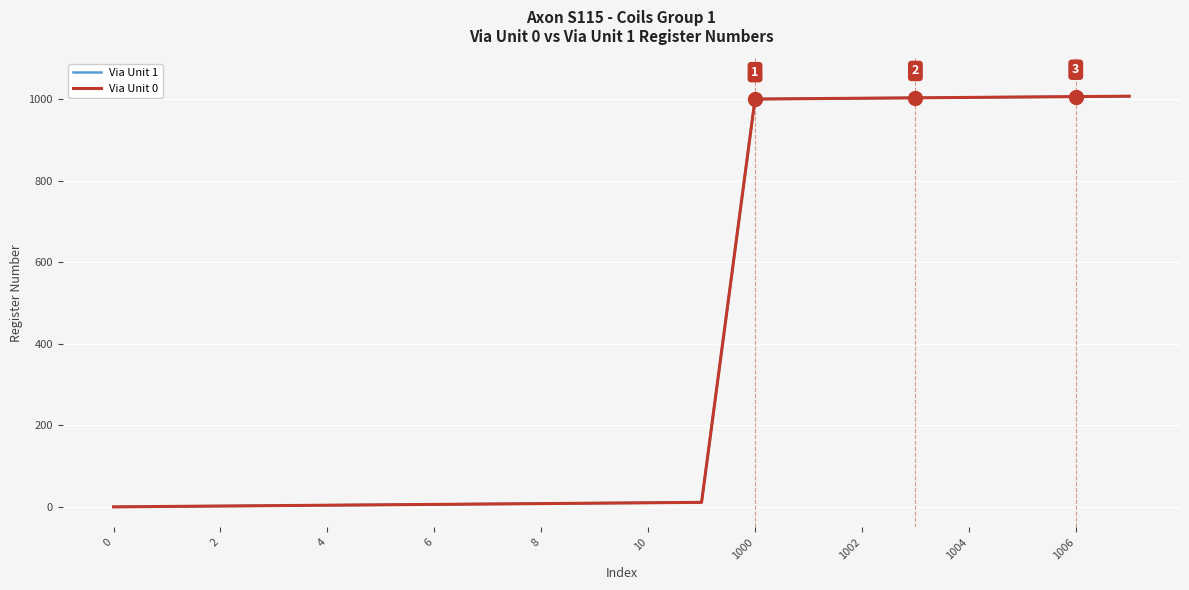

What is the value of the Via Unit 1 point at the 19th from the left?

1006